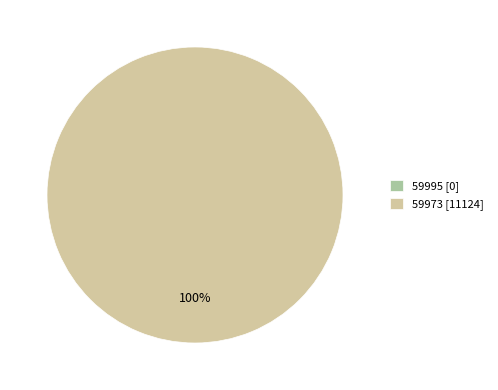

The 59995 slice represents 1% of the pie. True or false?

False